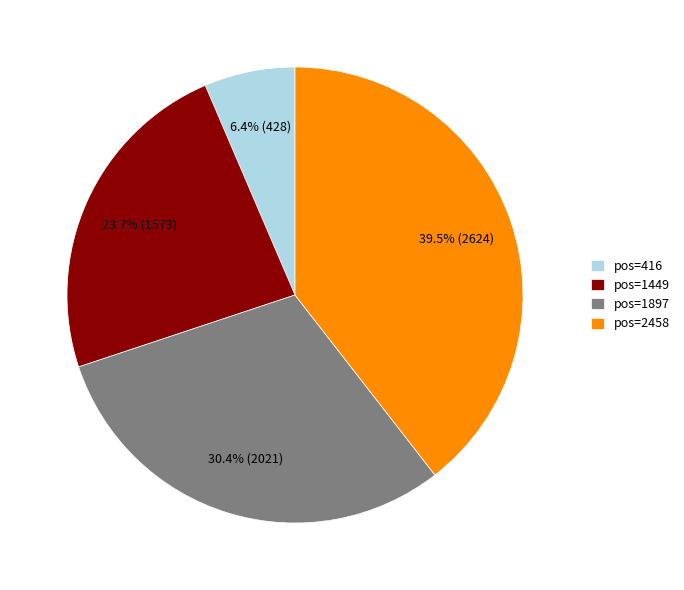

What is the largest slice in the pie chart?

pos=2458